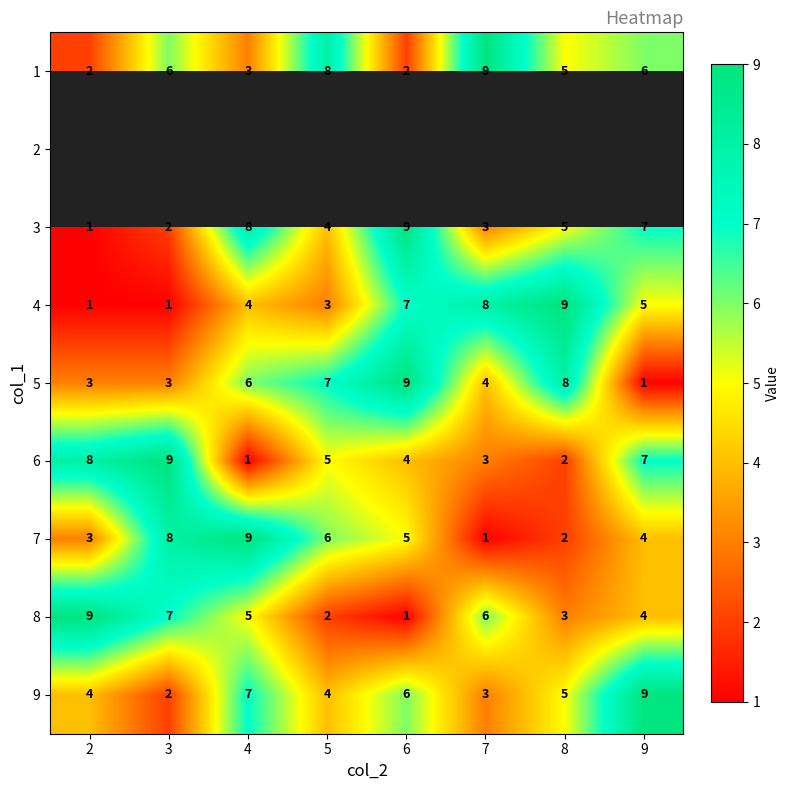

At which label is 4 closest to 5?

9